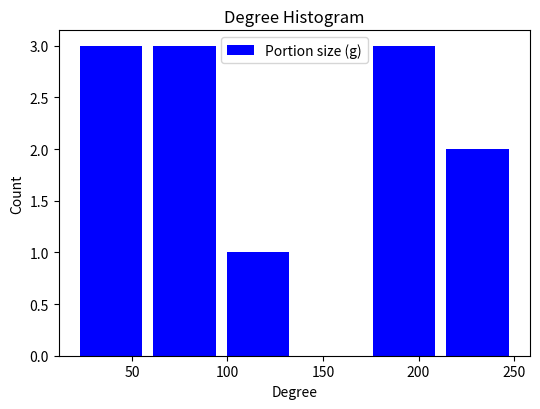

Reading left to right, list every bar in this chart as the range it spans on the x-axis followed by its height. Neither the bar edges nor the heights are printed on the chart, so give them approximately, as read against the axes.

20 to 60: 3
60 to 95: 3
95 to 135: 1
135 to 175: 0
175 to 210: 3
210 to 250: 2